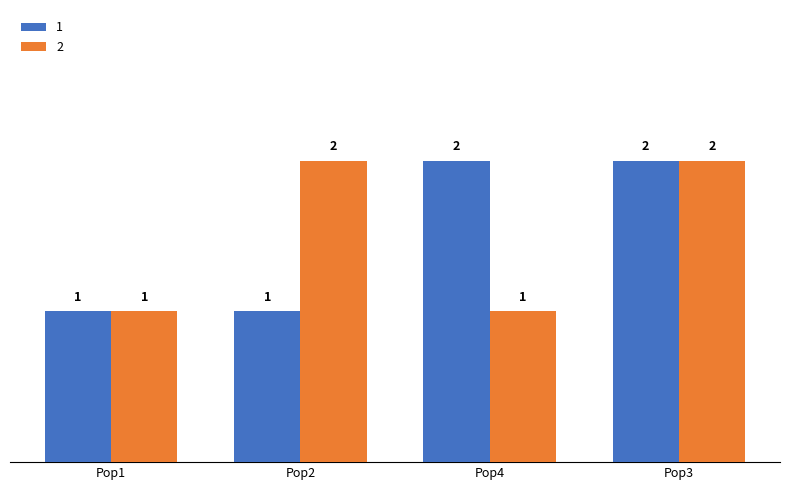

Reading left to right, what are all the values shown in this chart?

1: 1	1	2	2
2: 1	2	1	2